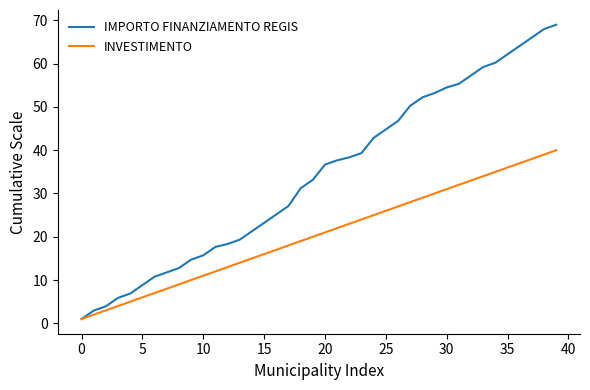

What is the greatest value displayed?

69.0